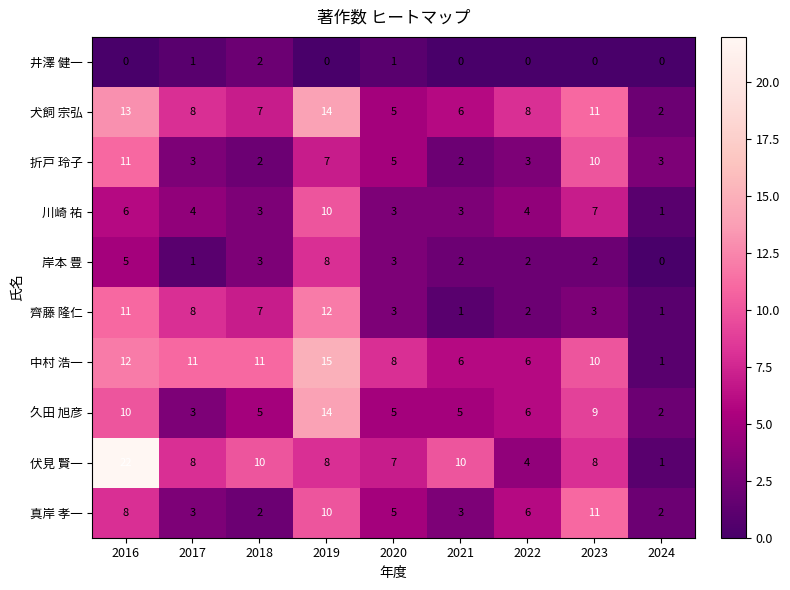

Count the 折戸 玲子 values in the range 3 to 7.

5